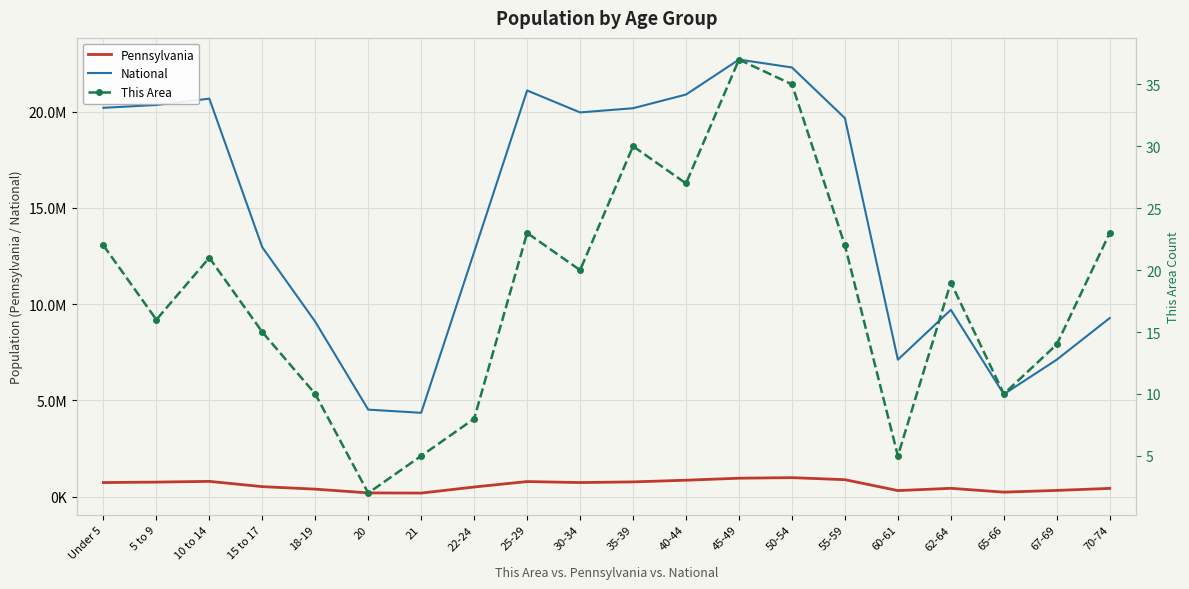

Rank the series by their maximum value, from lowest to highest.

This Area, Pennsylvania, National